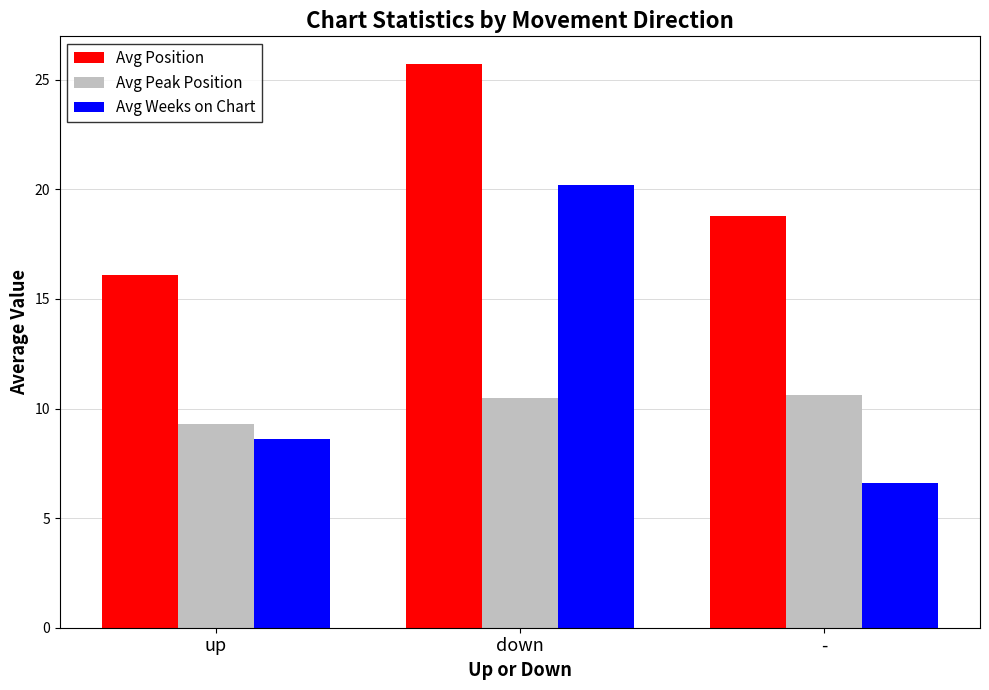

Which label corresponds to the smallest value in the chart?

-